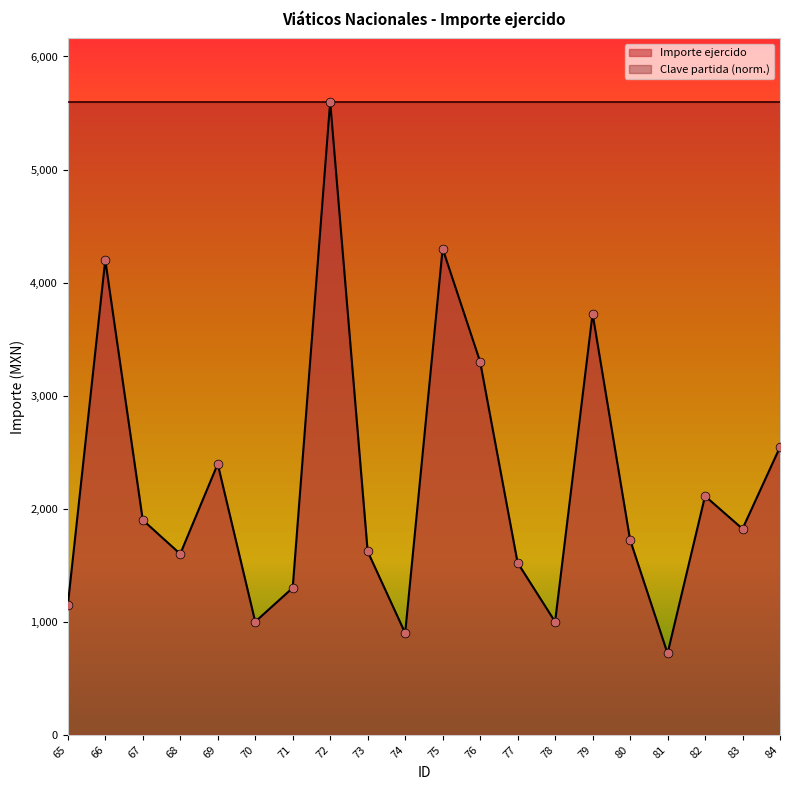

Between 80 and 70, which is larger?

80